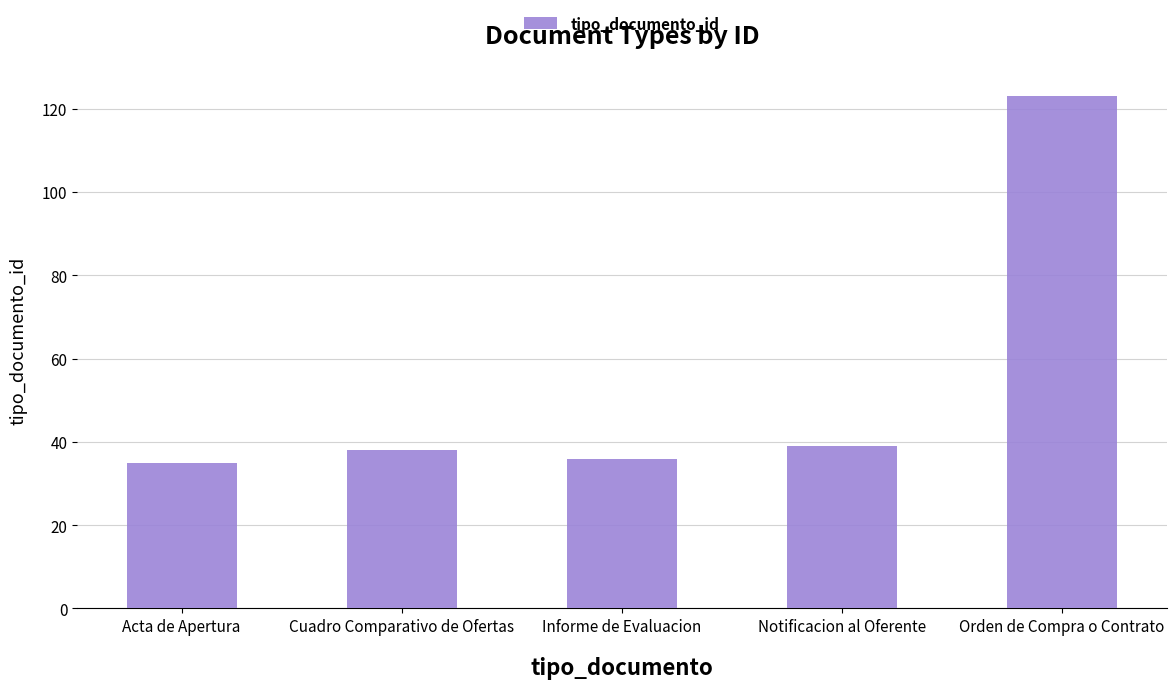

Which category has the highest value across all series?

Orden de Compra o Contrato